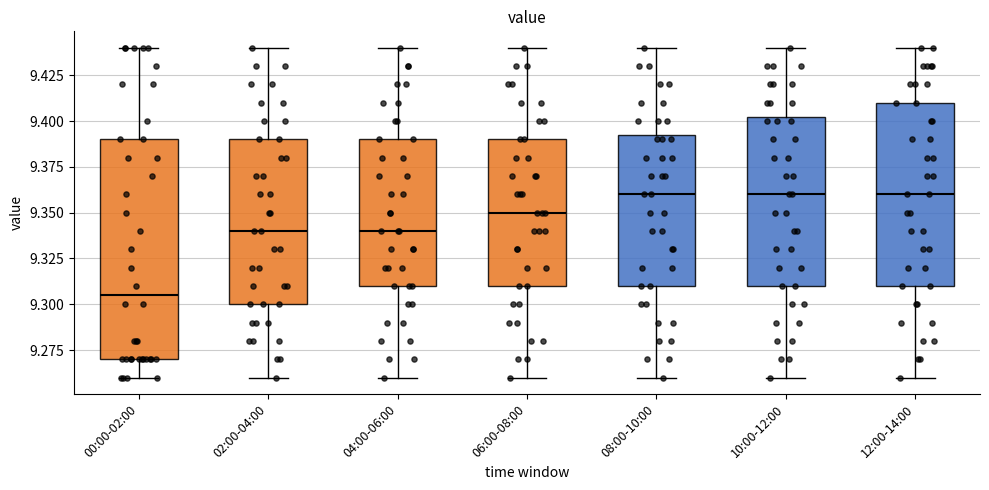

Comparing the boxes themselves (not the whiskers), which one is the tallest?

00:00-02:00